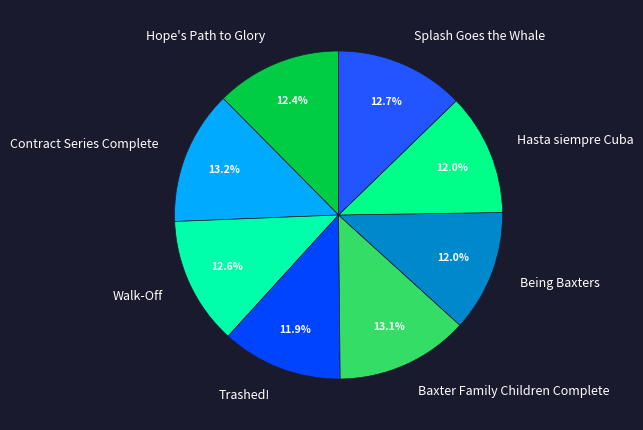

Which has a higher value, Baxter Family Children Complete or Being Baxters?

Baxter Family Children Complete